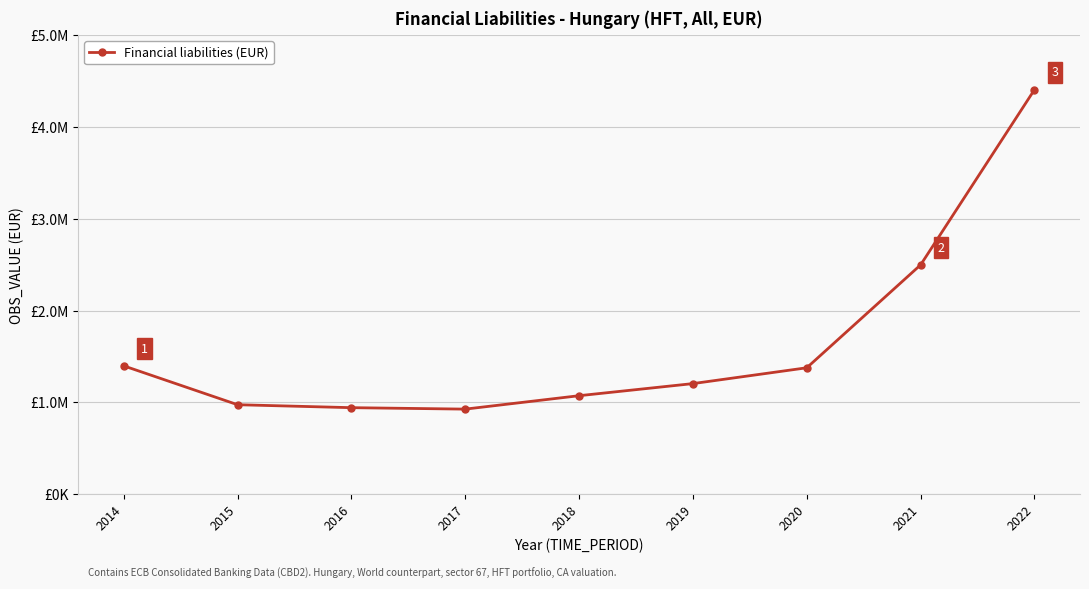

Between 2018 and 2014, which is larger?

2014